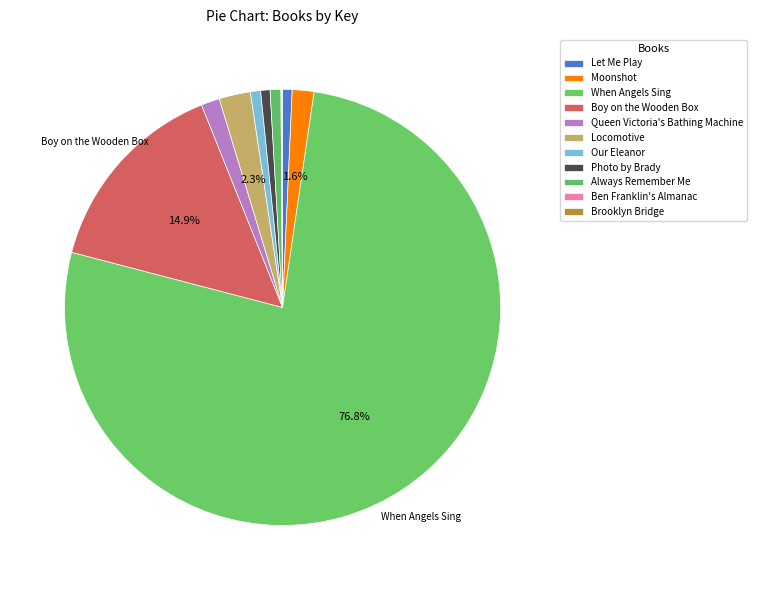

How many segments does this pie chart have?

11